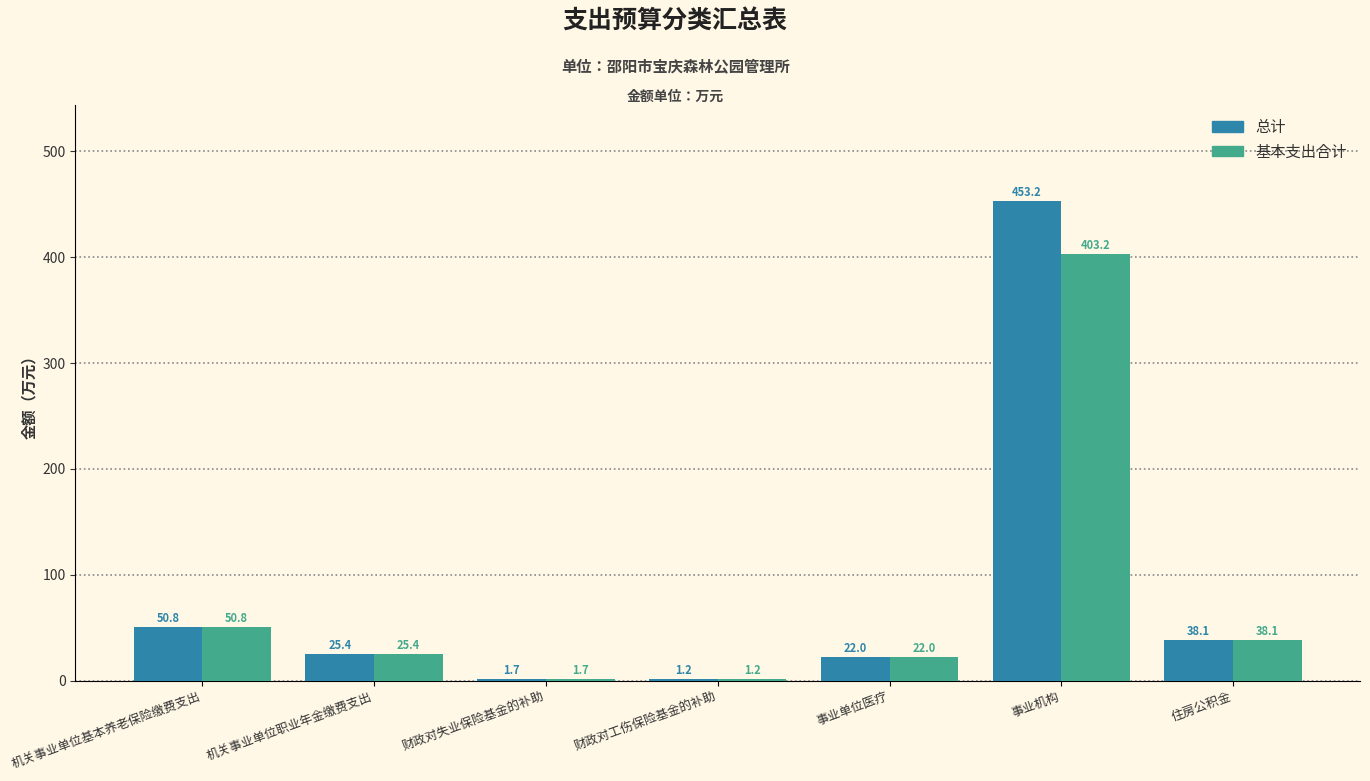

What are all the series names shown in the legend?

总计, 基本支出合计